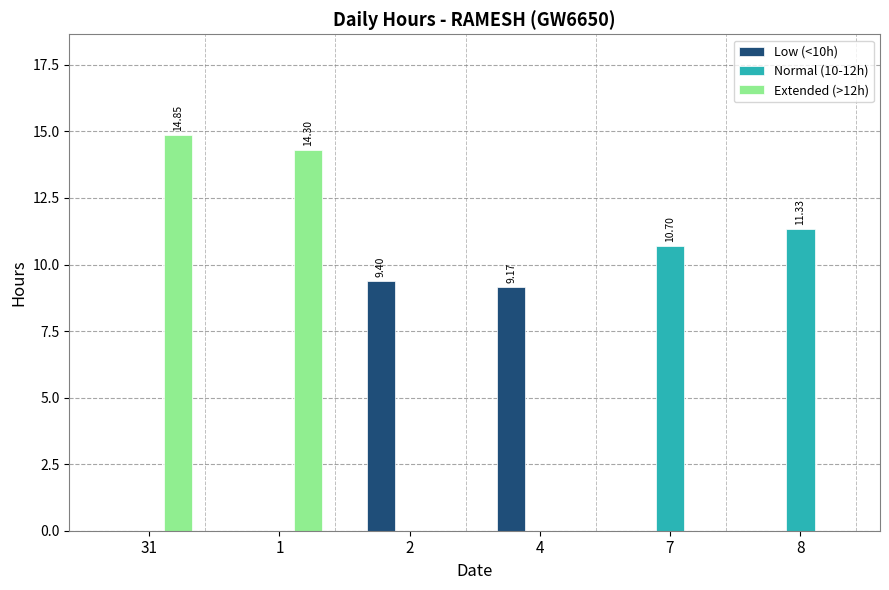

What is the total value across all series at 1?

14.3